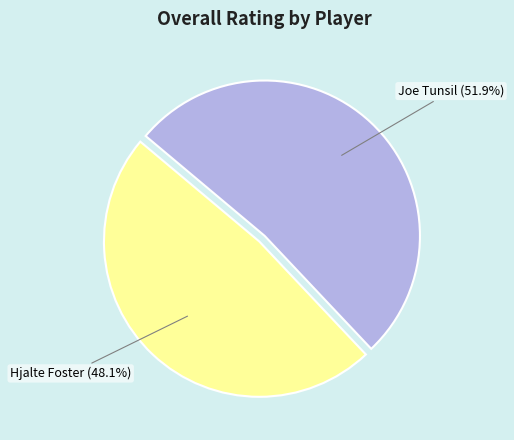

Does any single category account for the majority?

Yes